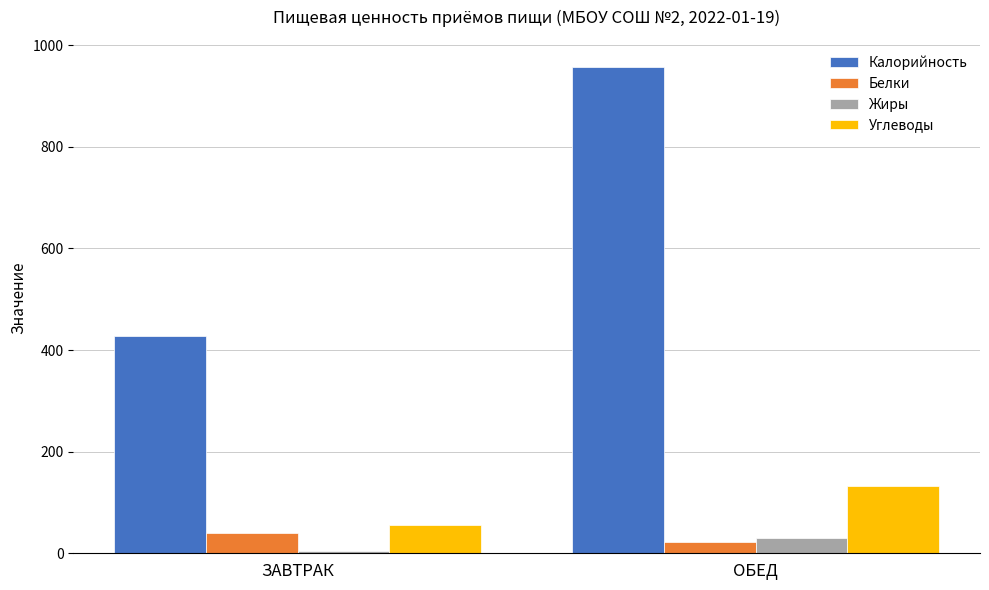

Between ЗАВТРАК and ОБЕД, which series saw the biggest shift?

Калорийность